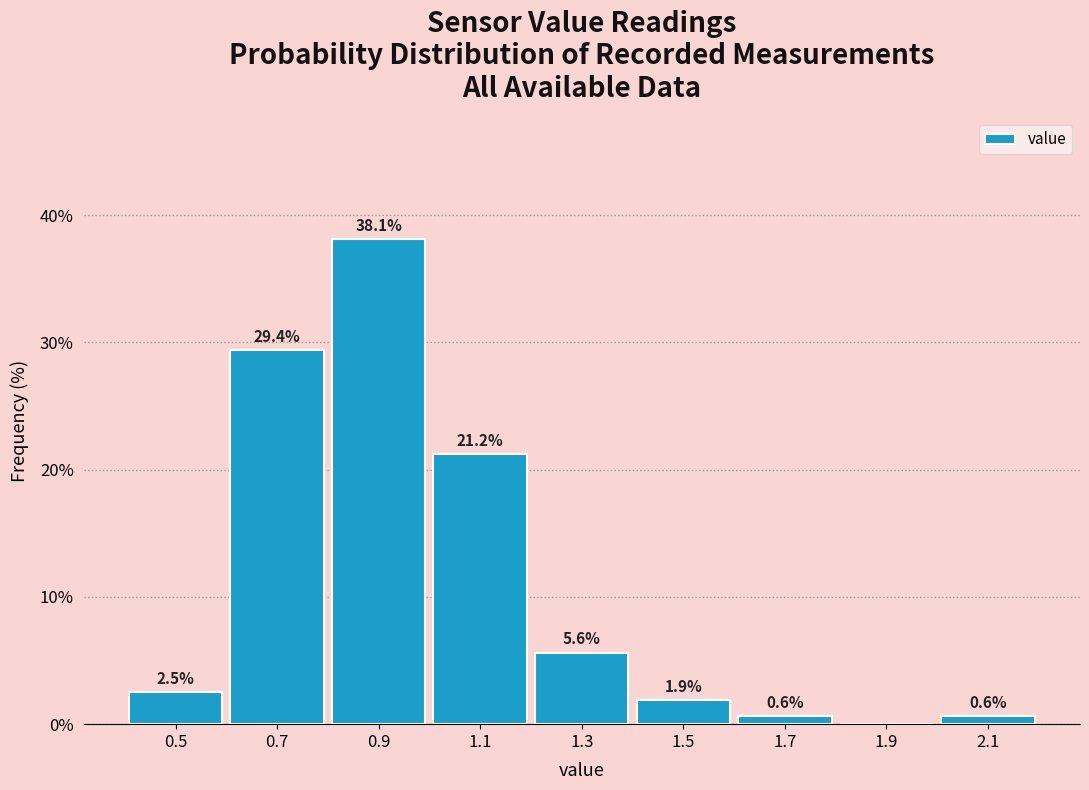

Which range on the x-axis has the tallest bar?

0.8 to 1.0